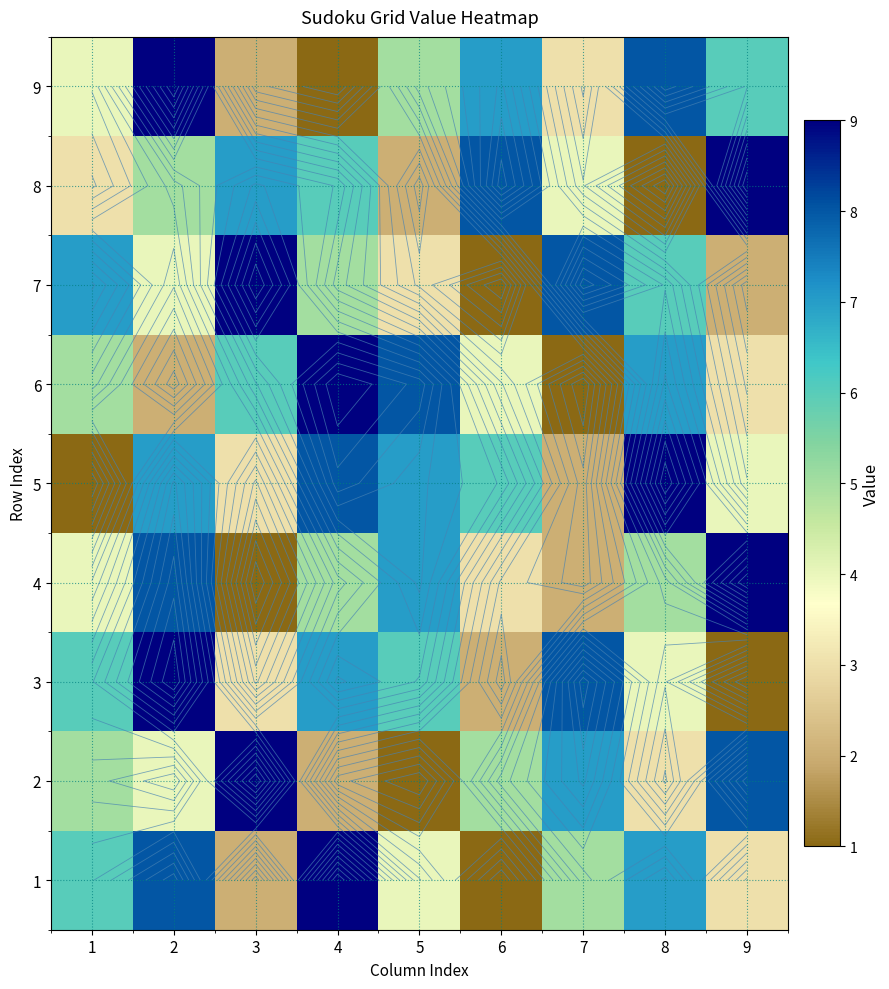

Count the number of categories in the chart.

9